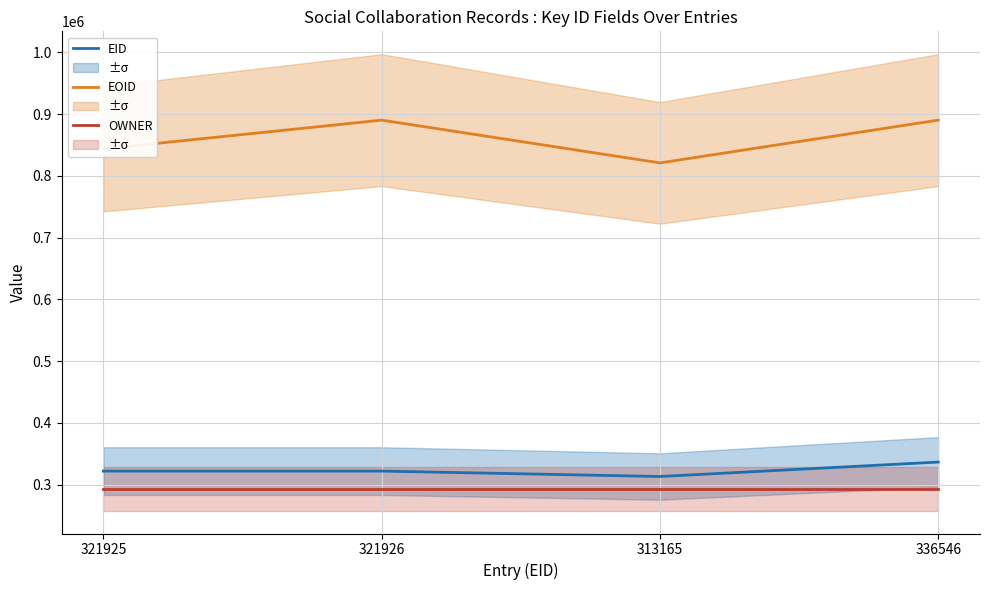

What is the sum of the EID values at 321925 and 321926?

643851